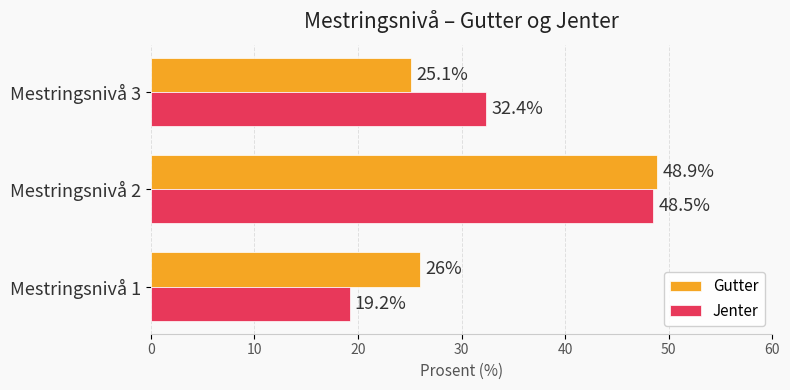

What is the difference between the highest and lowest values at Mestringsnivå 2?

0.4